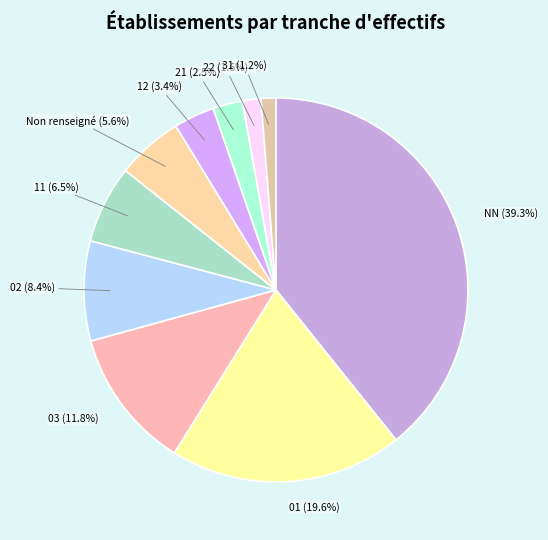

How much of the chart is everything except 22?

98.4%